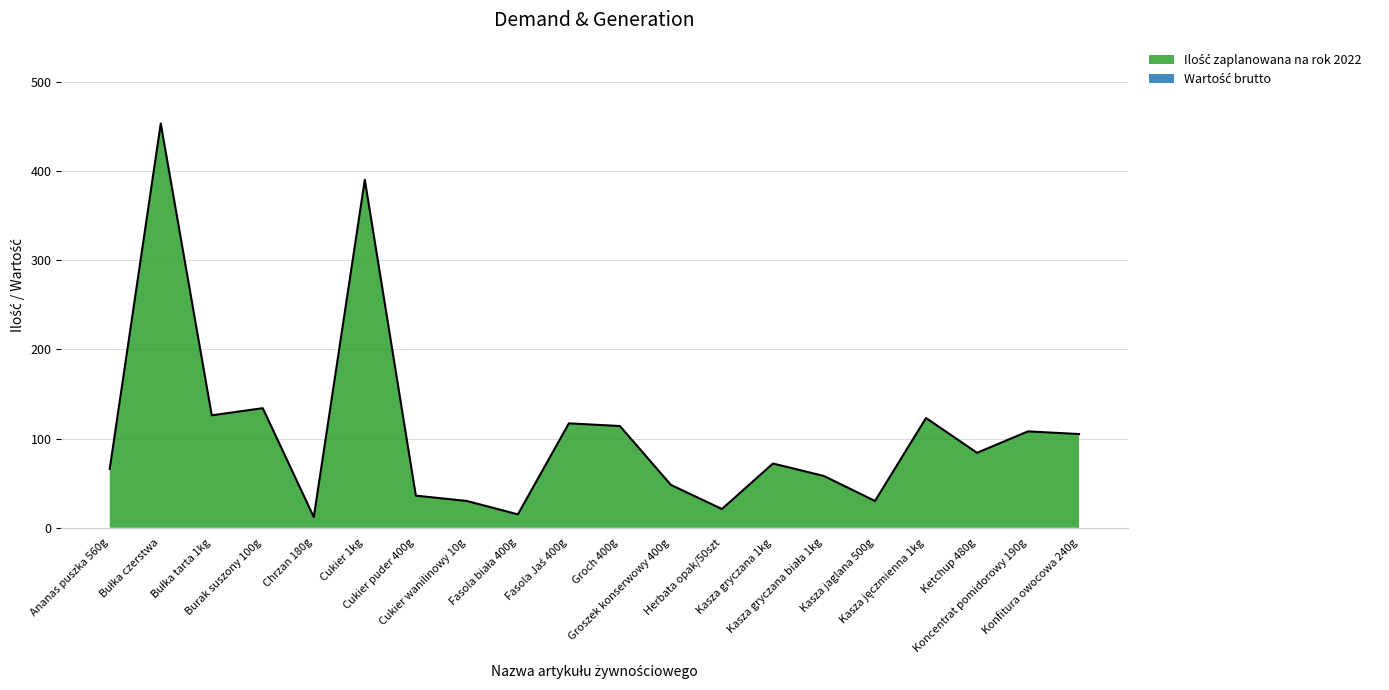

How many interior local valleys (lower than both neighbors) does the data have?

6